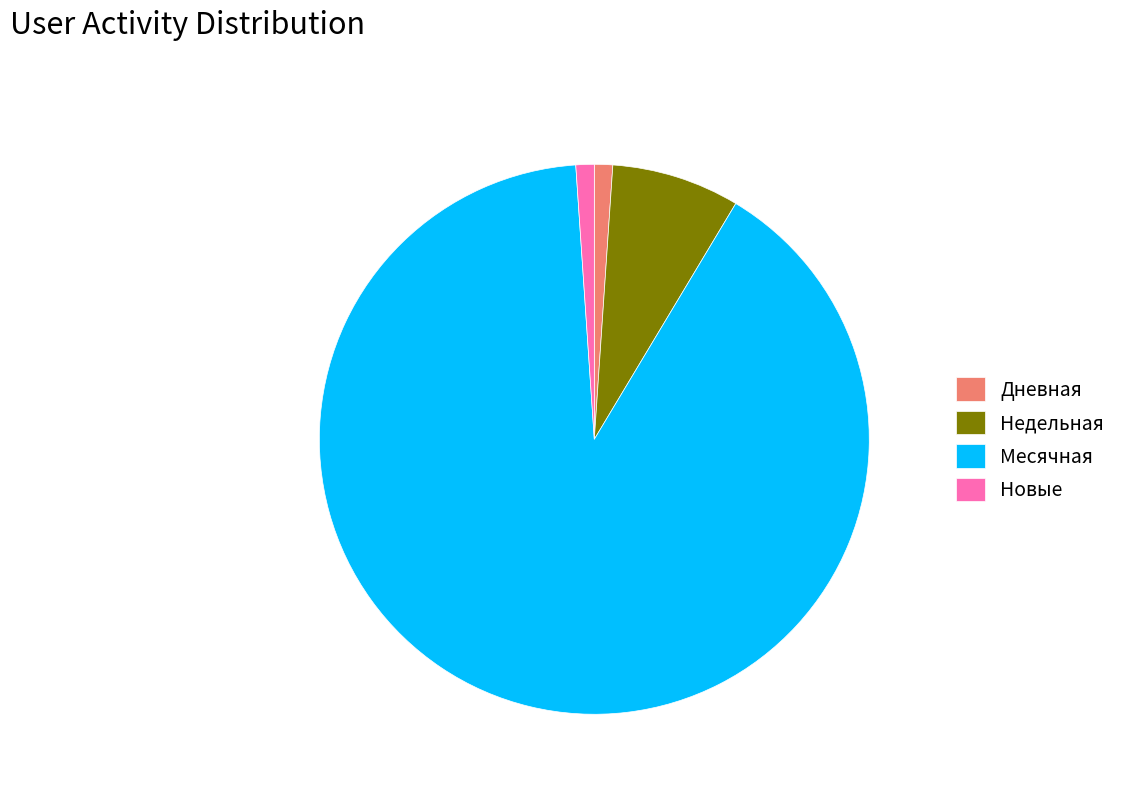

Which has a higher value, Новые or Месячная?

Месячная